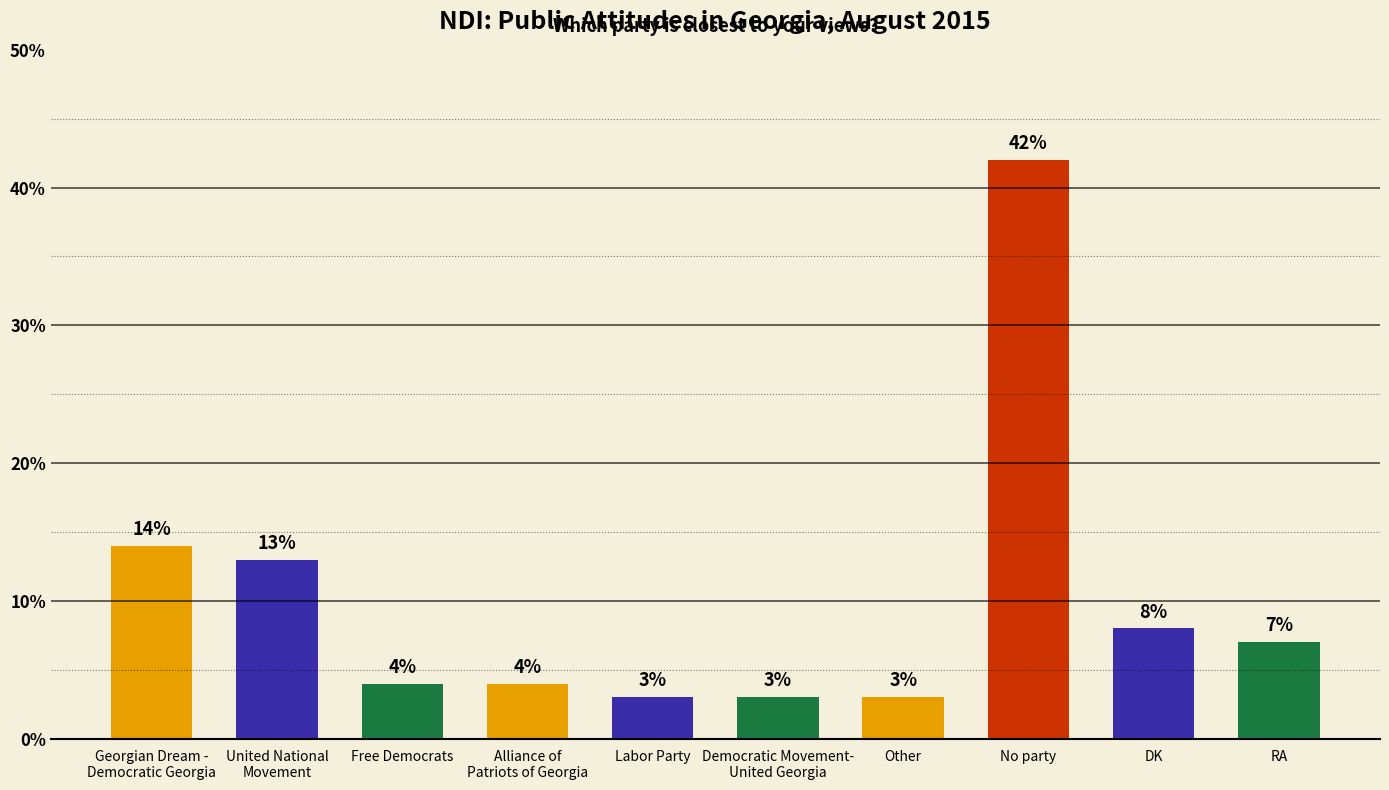

Does the chart contain stacked bars?

No